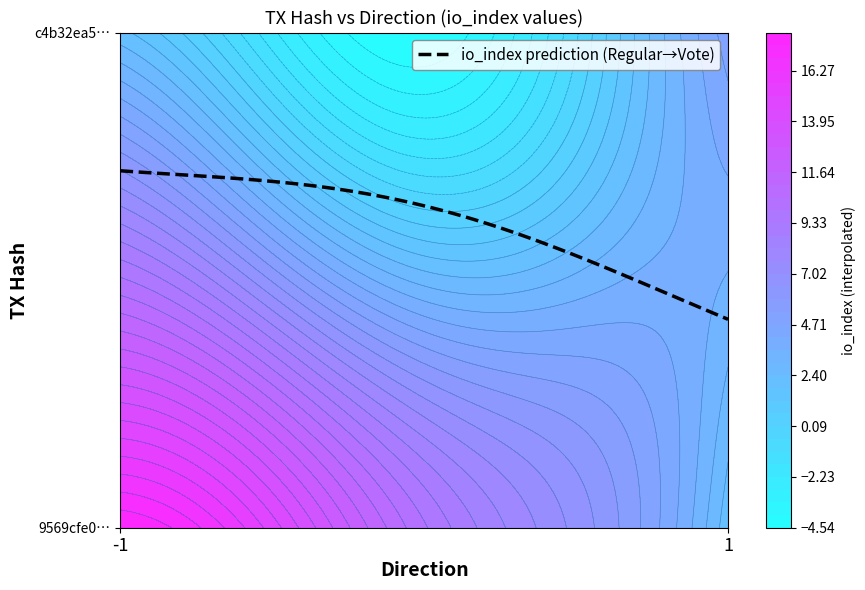

How many c4b32ea5e346512ecbc366cf4173e54e1da922a values are between 1 and 3?

2